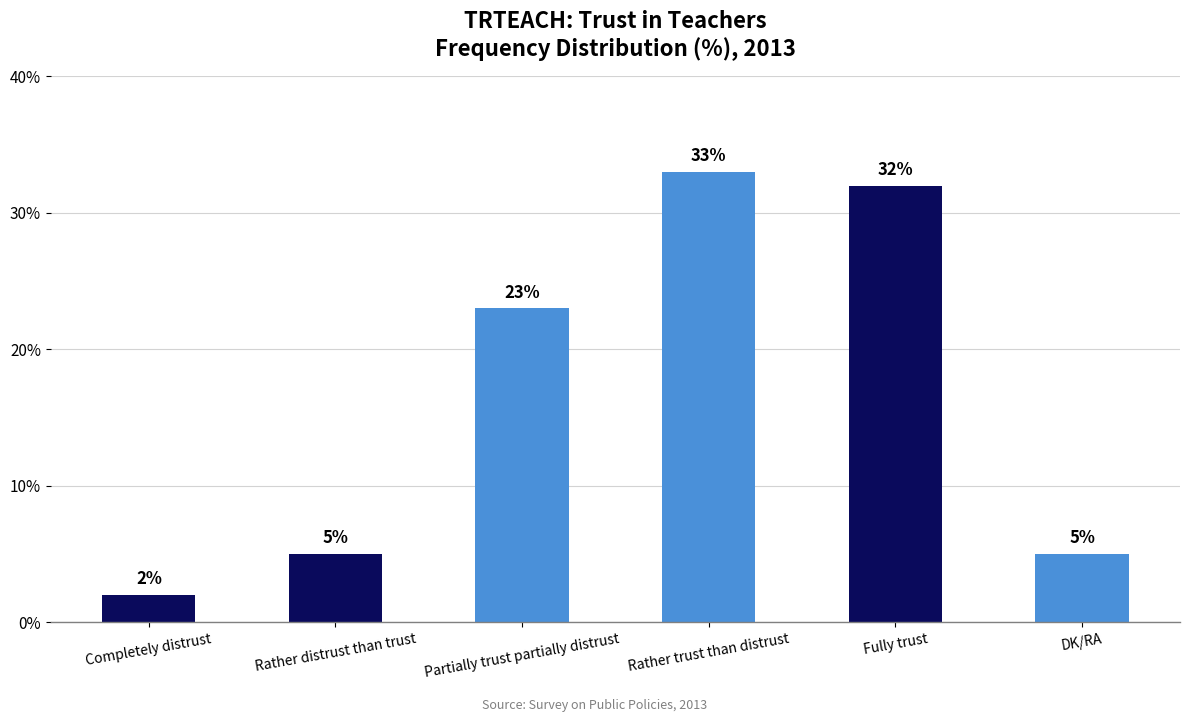

Where is the data nearest to the value 17?

Partially trust partially distrust